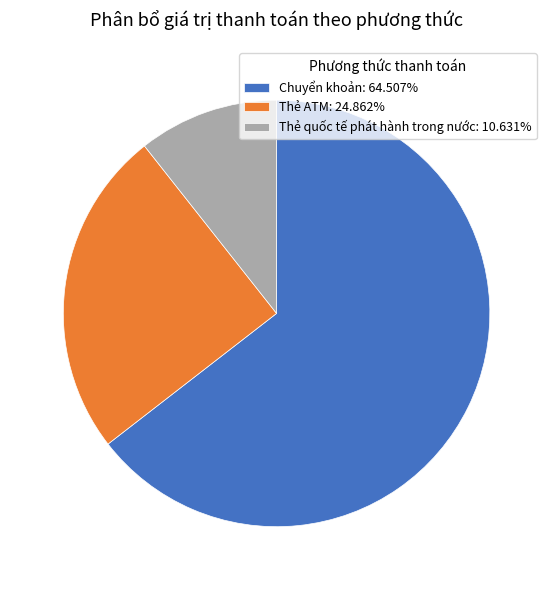

Do Thẻ ATM: 24.862% and Chuyển khoản: 64.507% together represent more than half of the pie?

Yes